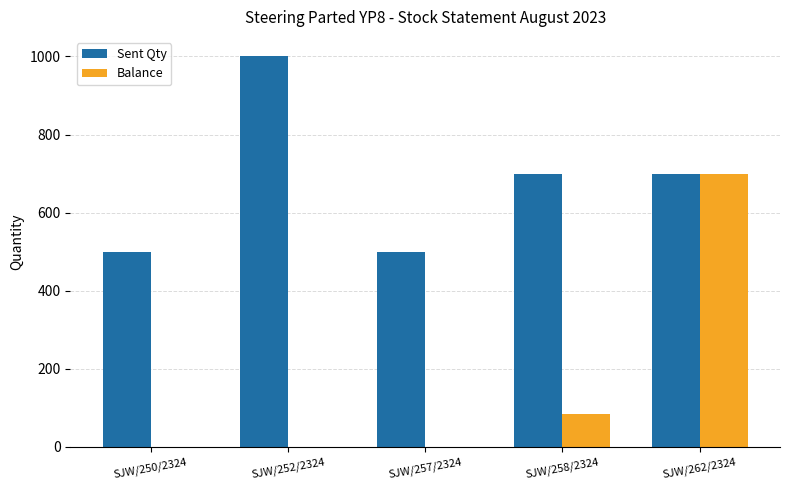

What is the total value across all series at SJW/257/2324?

500